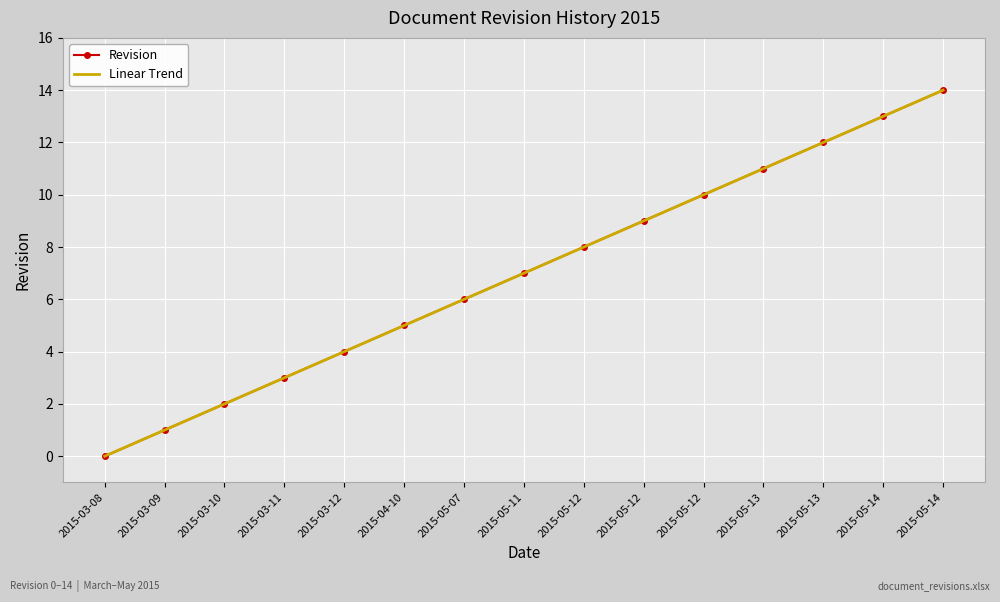

How many data points in Revision are less than 7?

7